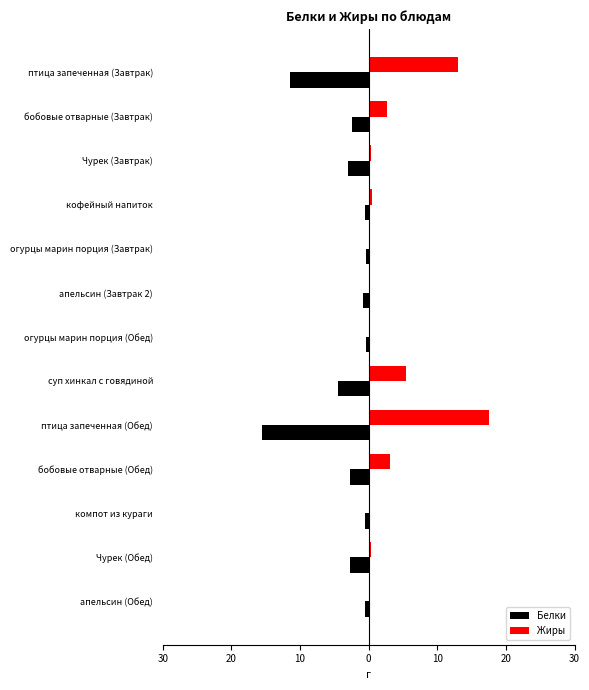

What are all the series names shown in the legend?

Белки, Жиры